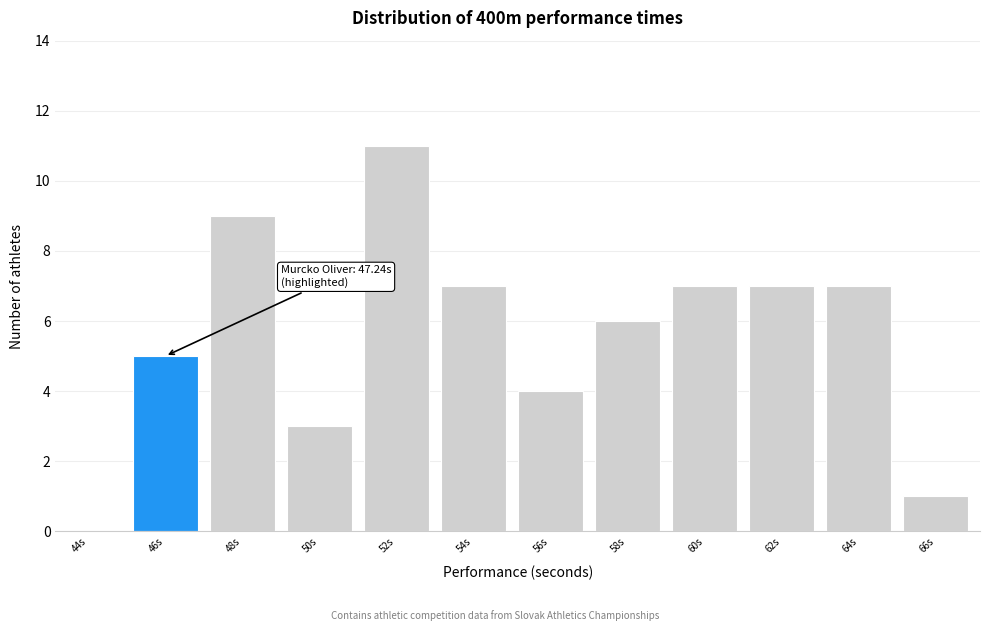

Reading right to left, list all the values displayed in this chart.

66s=1	64s=7	62s=7	60s=7	58s=6	56s=4	54s=7	52s=11	50s=3	48s=9	46s=5	44s=0